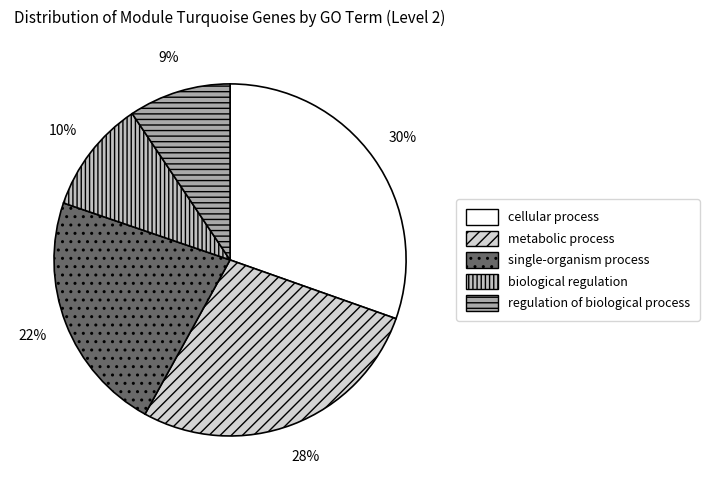

To the nearest percent, what is the average slice percentage?

20%